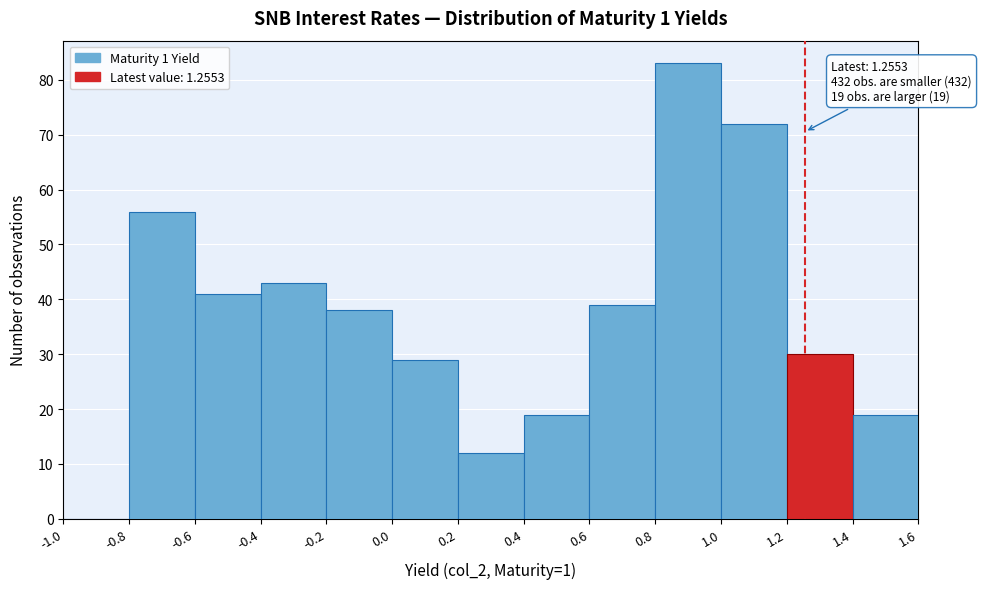

Which range on the x-axis has the tallest bar?

0.8 to 1.0